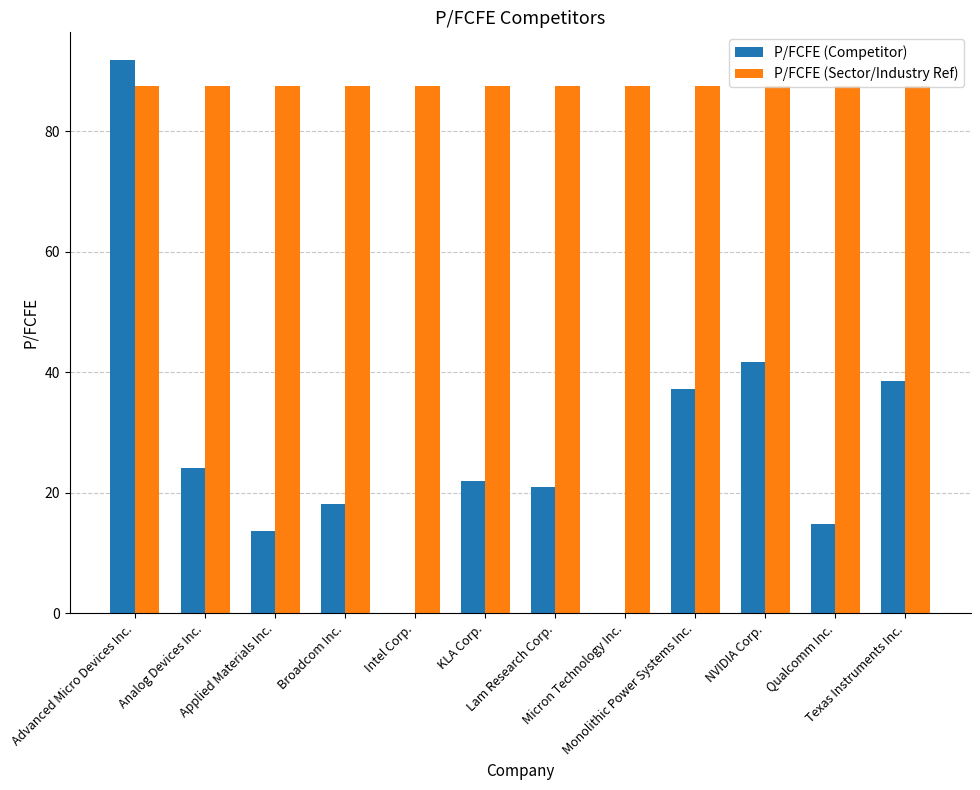

Is it true that P/FCFE (Competitor) equals 45.3 at Advanced Micro Devices Inc.?

False